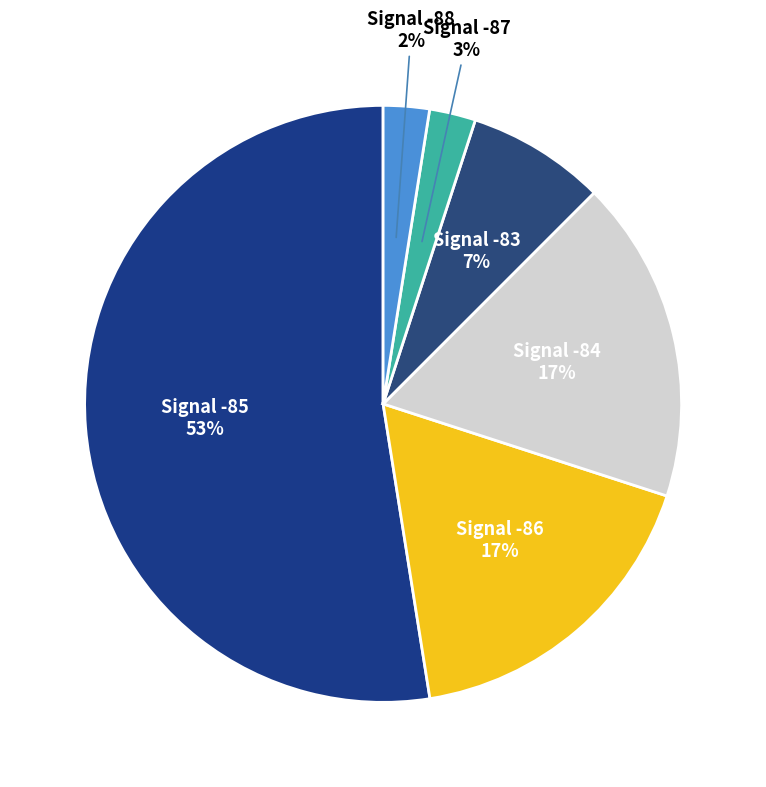

How many segments does this pie chart have?

6